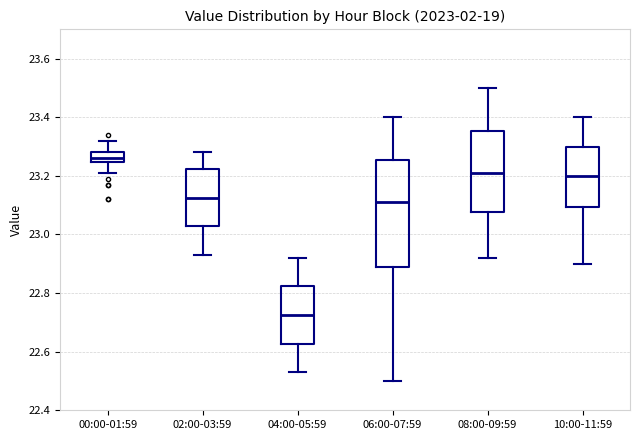

Which box has the highest median line?

00:00-01:59